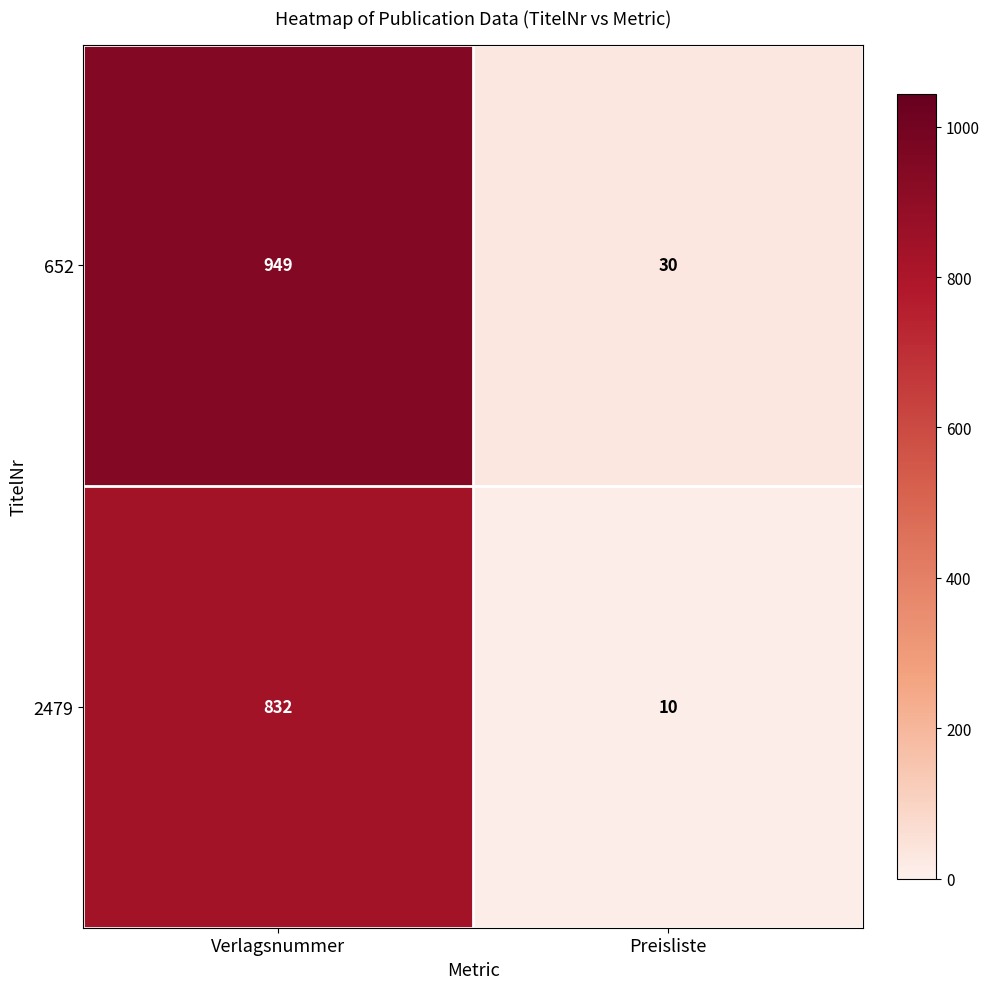

Reading right to left, list all the values displayed in this chart.

652: Preisliste=30	Verlagsnummer=949
2479: Preisliste=10	Verlagsnummer=832